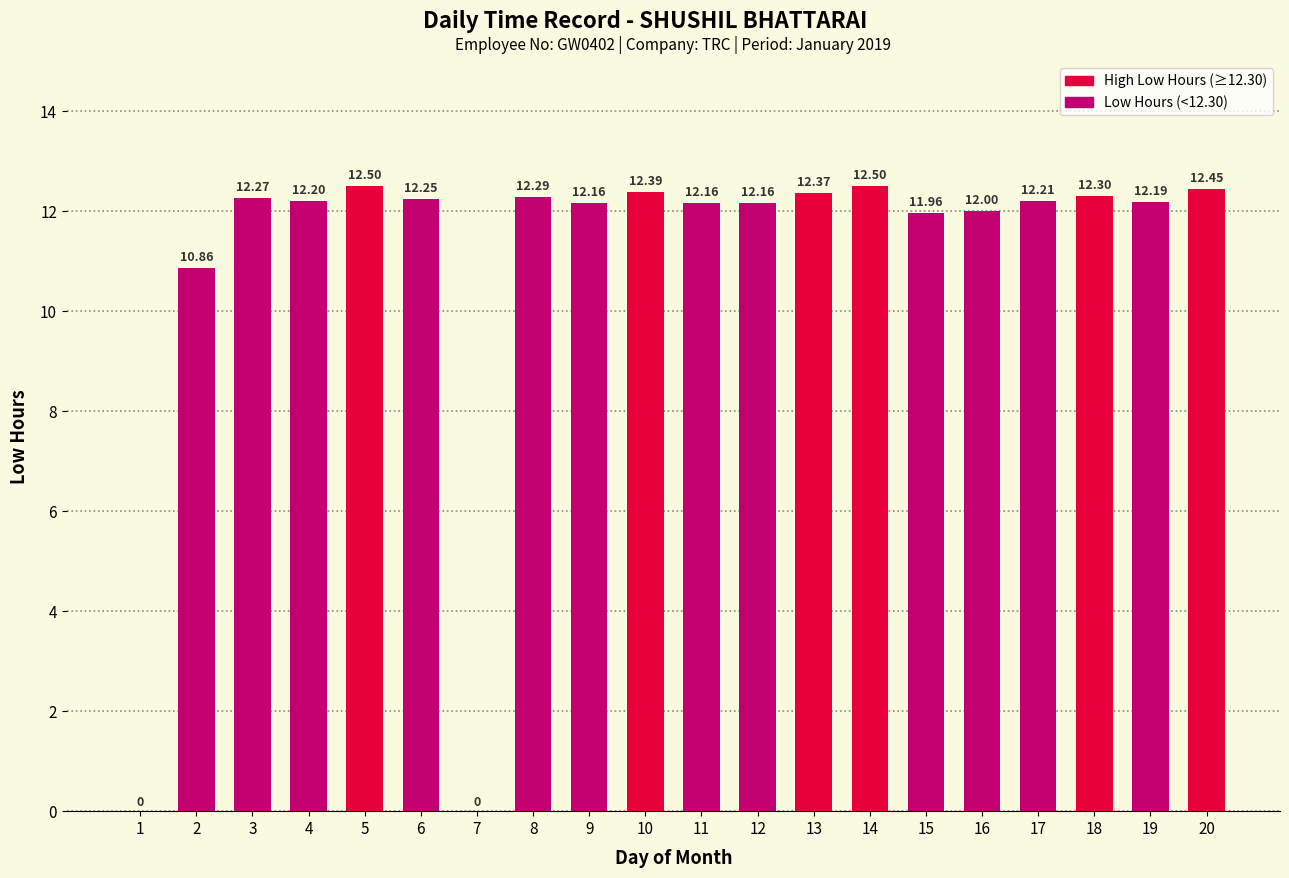

What is the approximate value at 17?

12.2